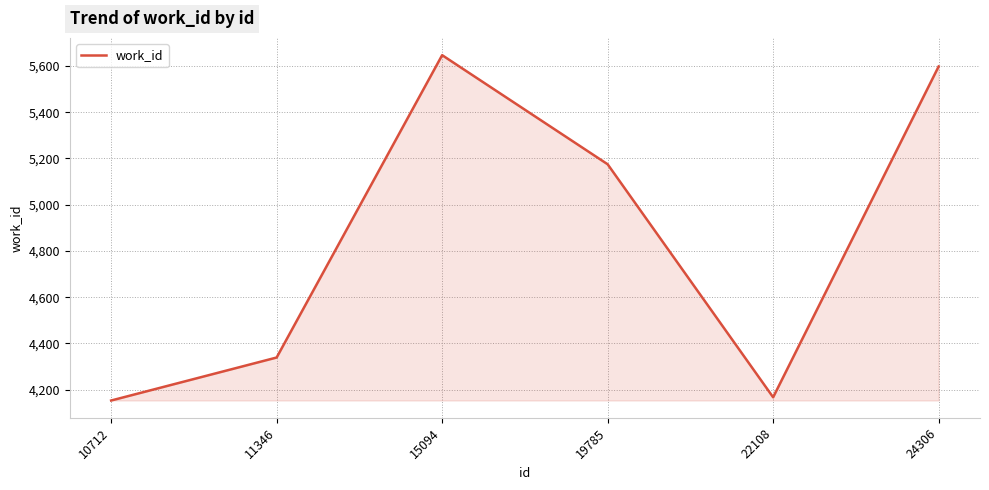

At which label does the data first exceed 5175?

15094